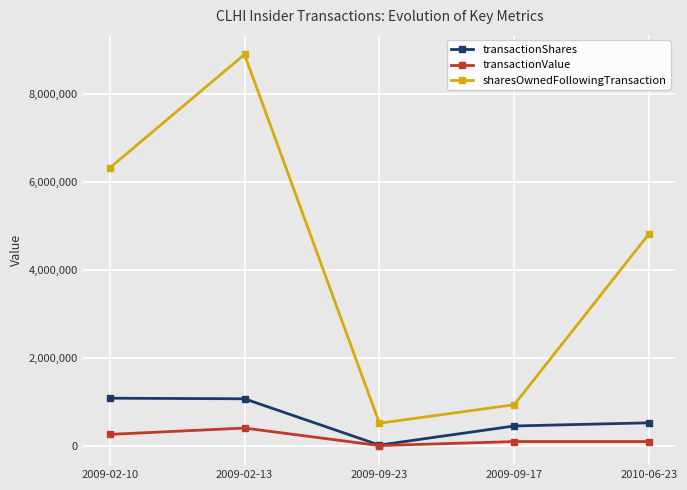

True or false: sharesOwnedFollowingTransaction has a value of 882843 at 2009-09-23.

False